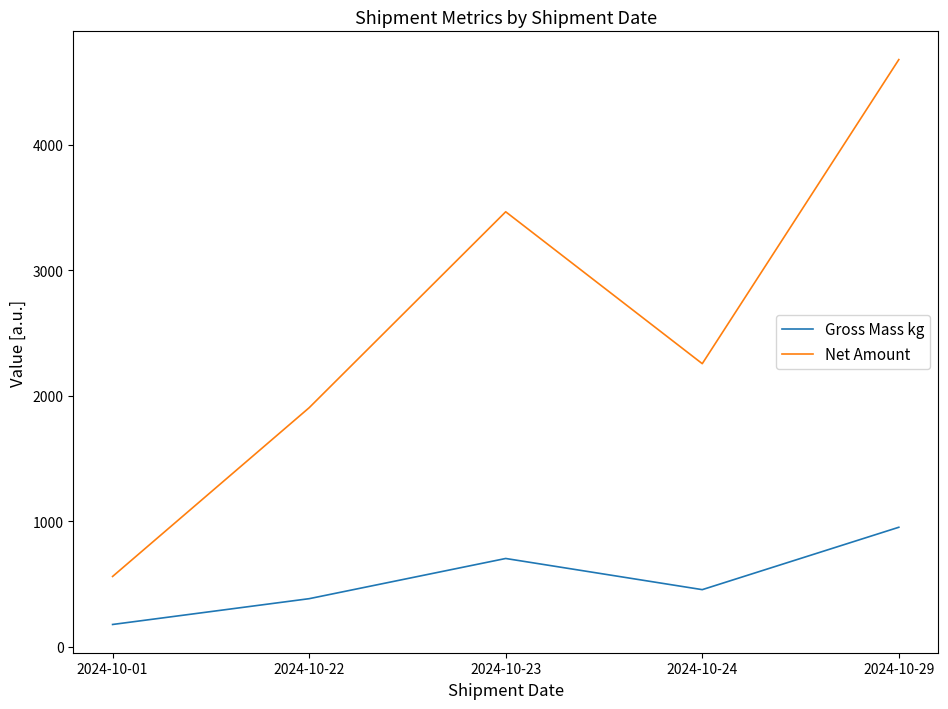

What is the sum of all Gross Mass kg values?

2670.8